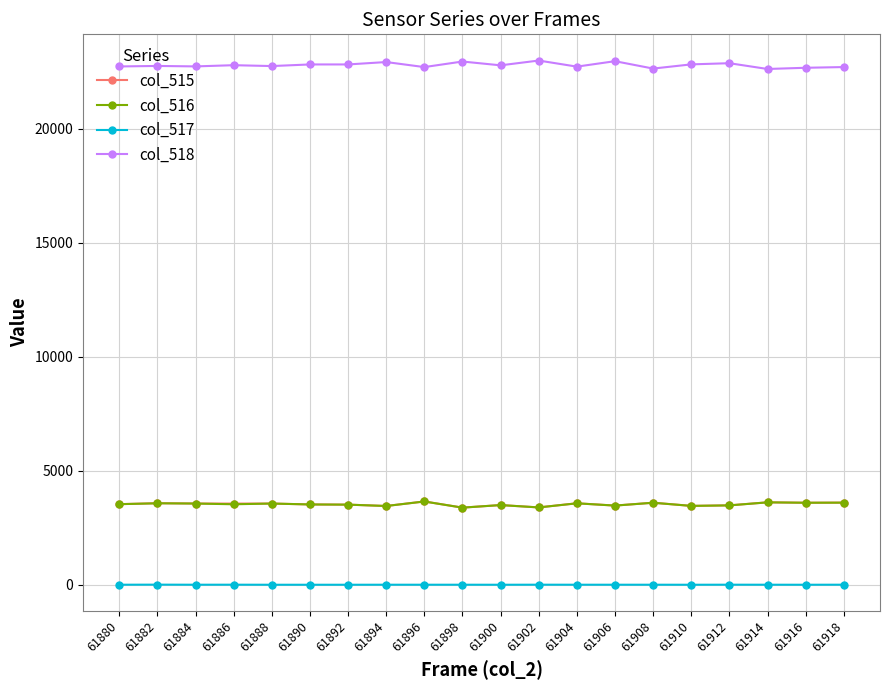

True or false: col_516 has more than 2 interior local peaks.

True